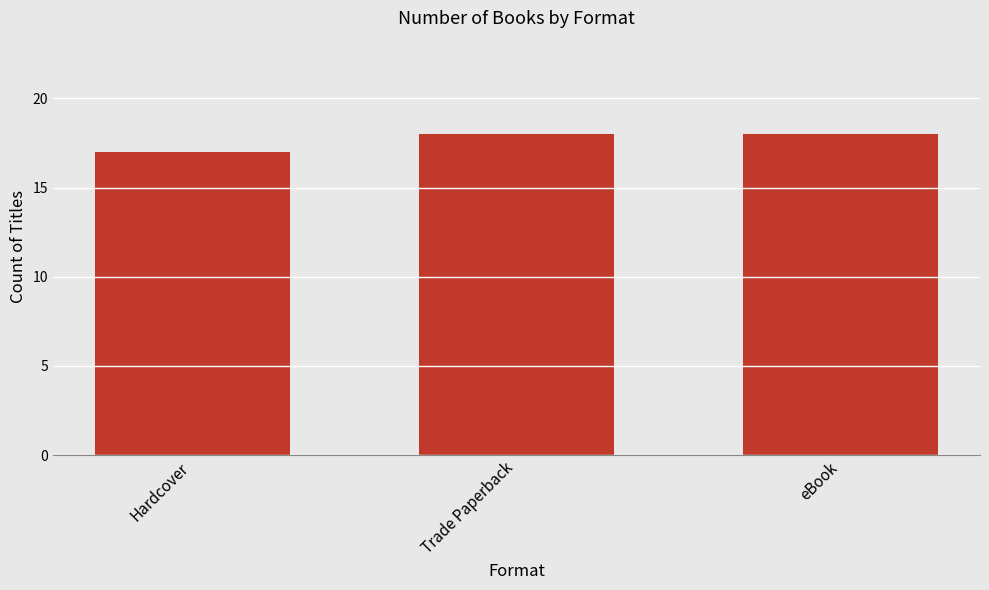

Read the value at Hardcover.

17